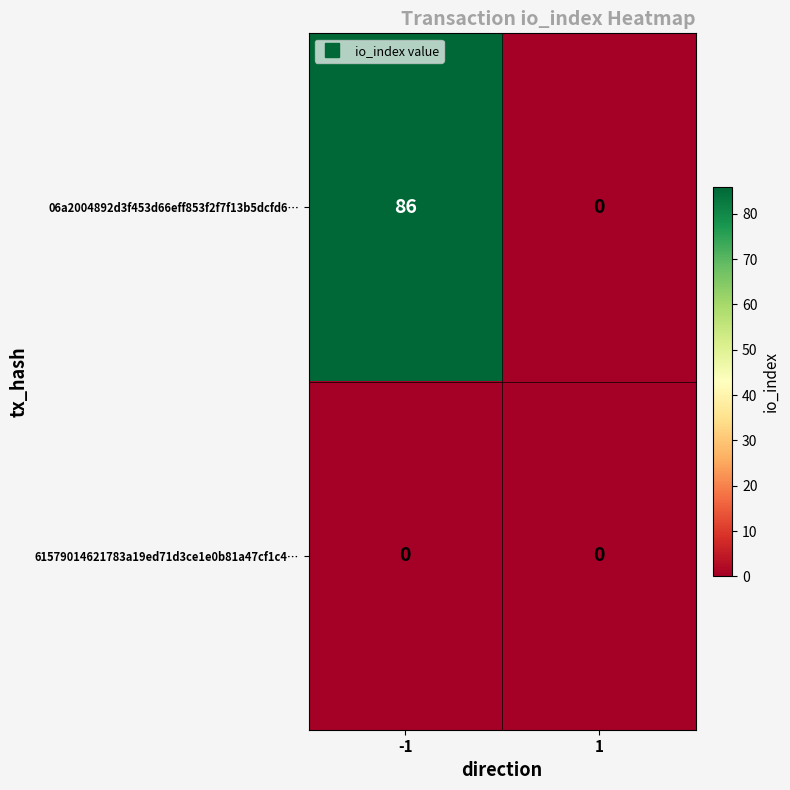

Rank the series at -1 from lowest to highest value.

61579014621783a19ed71d3ce1e0b81a47cf1c4…, 06a2004892d3f453d66eff853f2f7f13b5dcfd6…